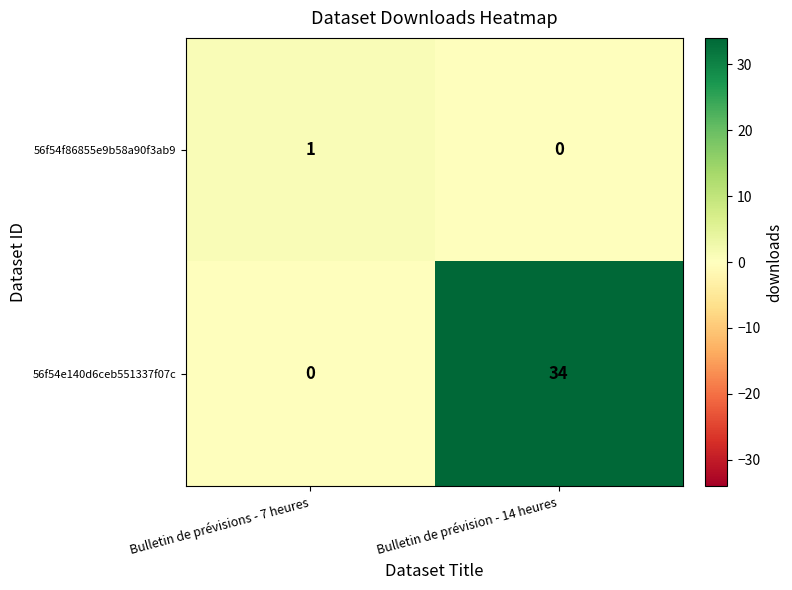

The 56f54e140d6ceb551337f07c series shows 16 at Bulletin de prévision - 14 heures. True or false?

False